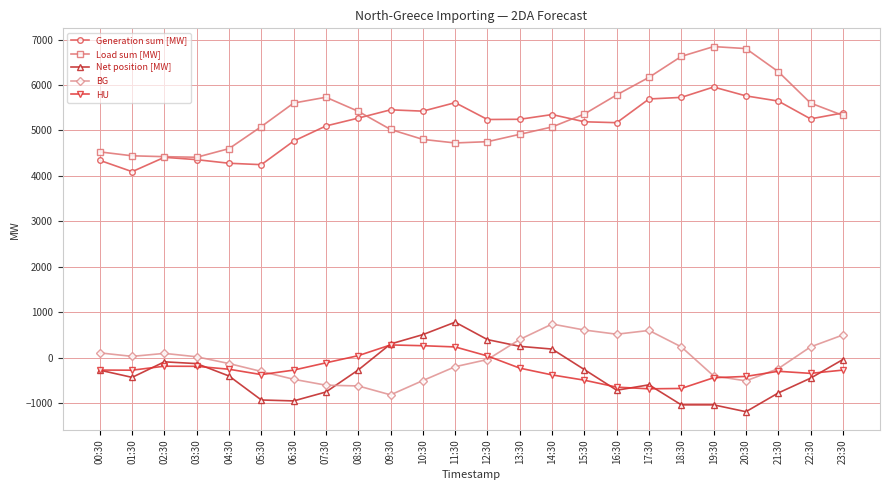

True or false: Load sum [MW] has more than 1 points higher than both neighbors.

True